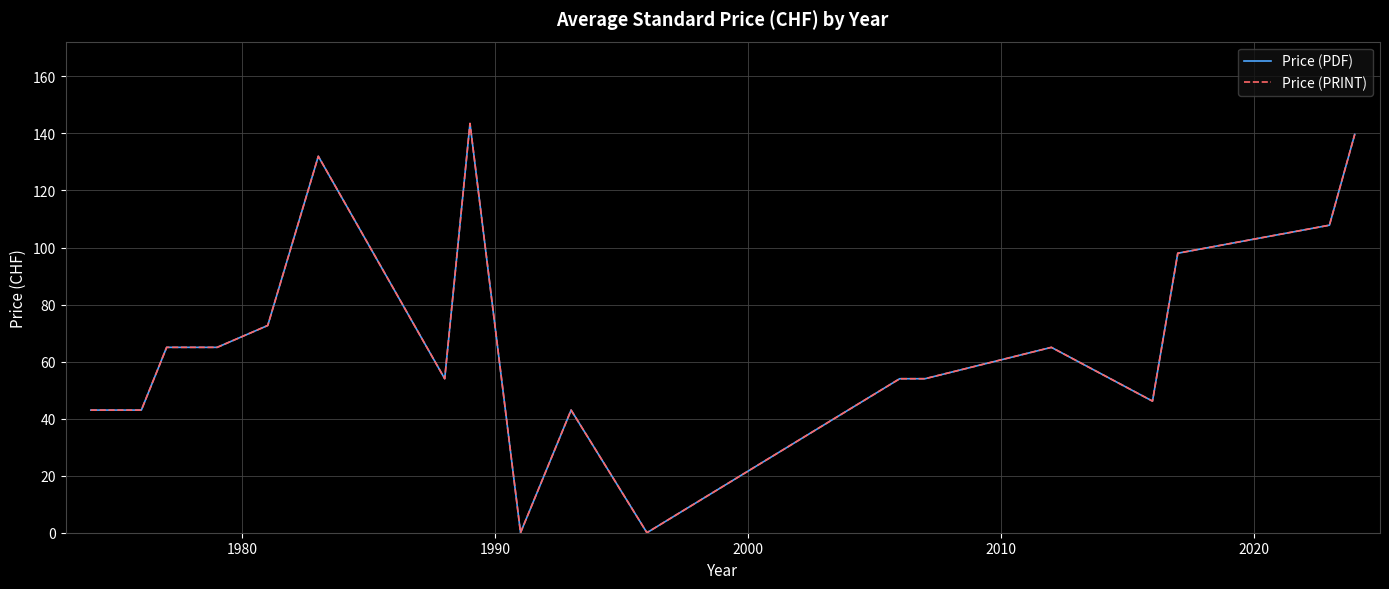

True or false: Price (PRINT) and Price (PDF) cross at least once.

False